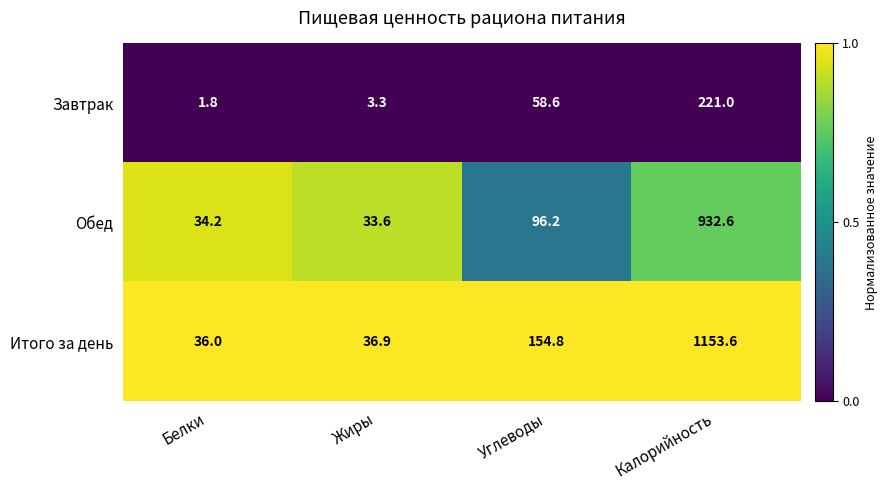

List the series in order of their overall mean, lowest first.

Завтрак, Обед, Итого за день